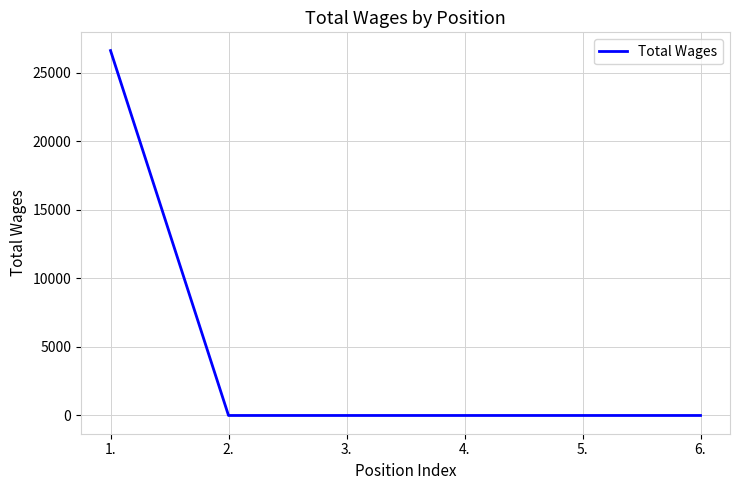

Reading left to right, what are all the values shown in this chart?

26624	0	0	0	0	0